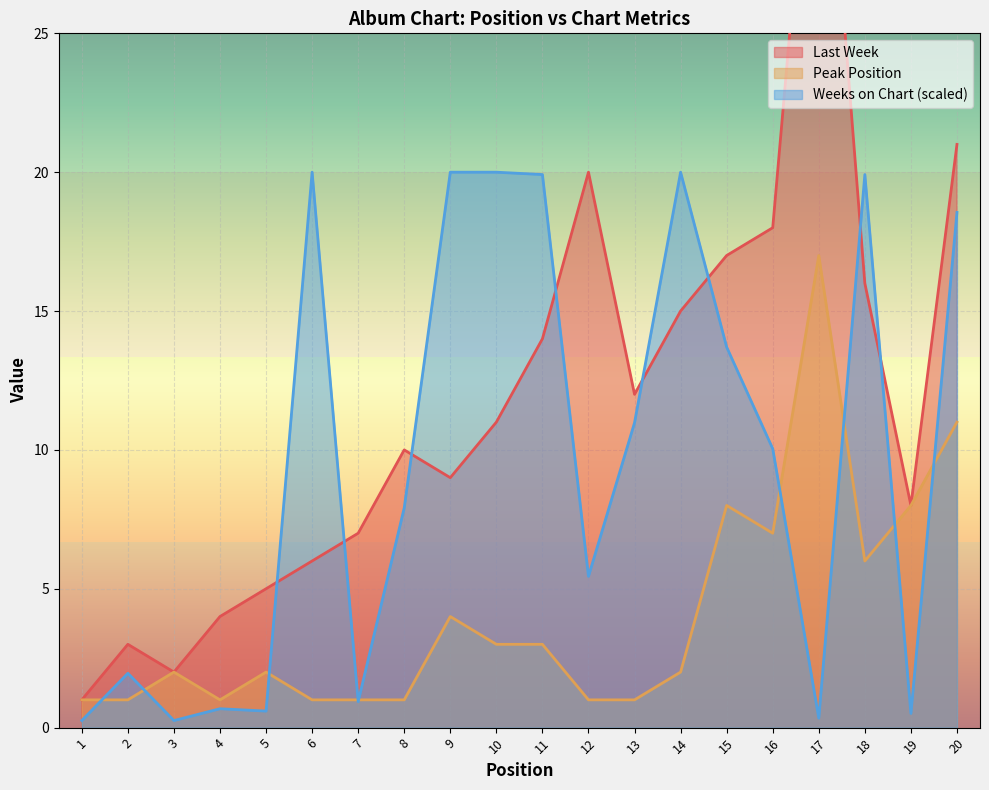

What is the sum of the Last Week values at 4 and 18?

20.0